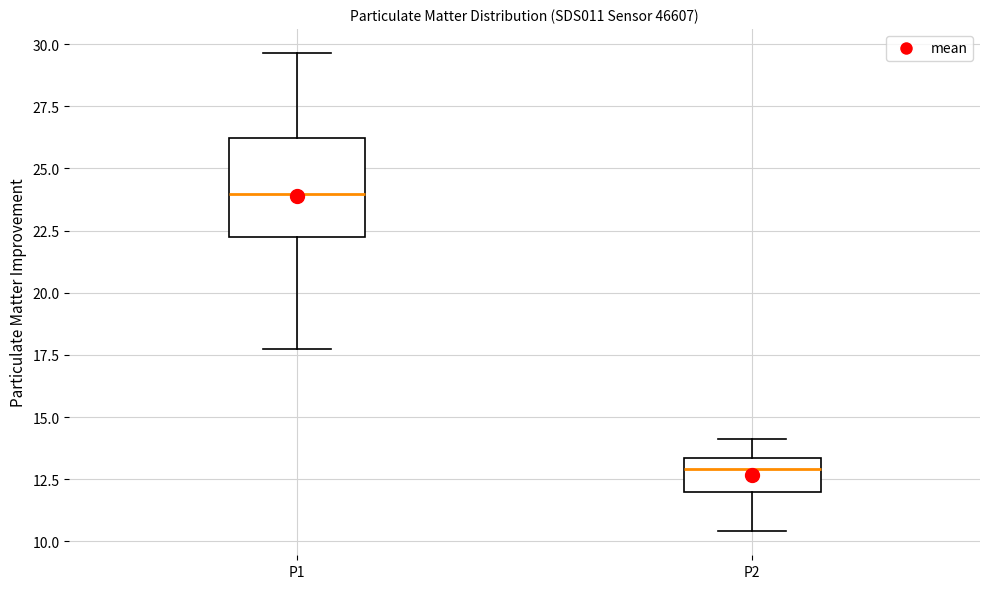

Which box has the highest median line?

P1